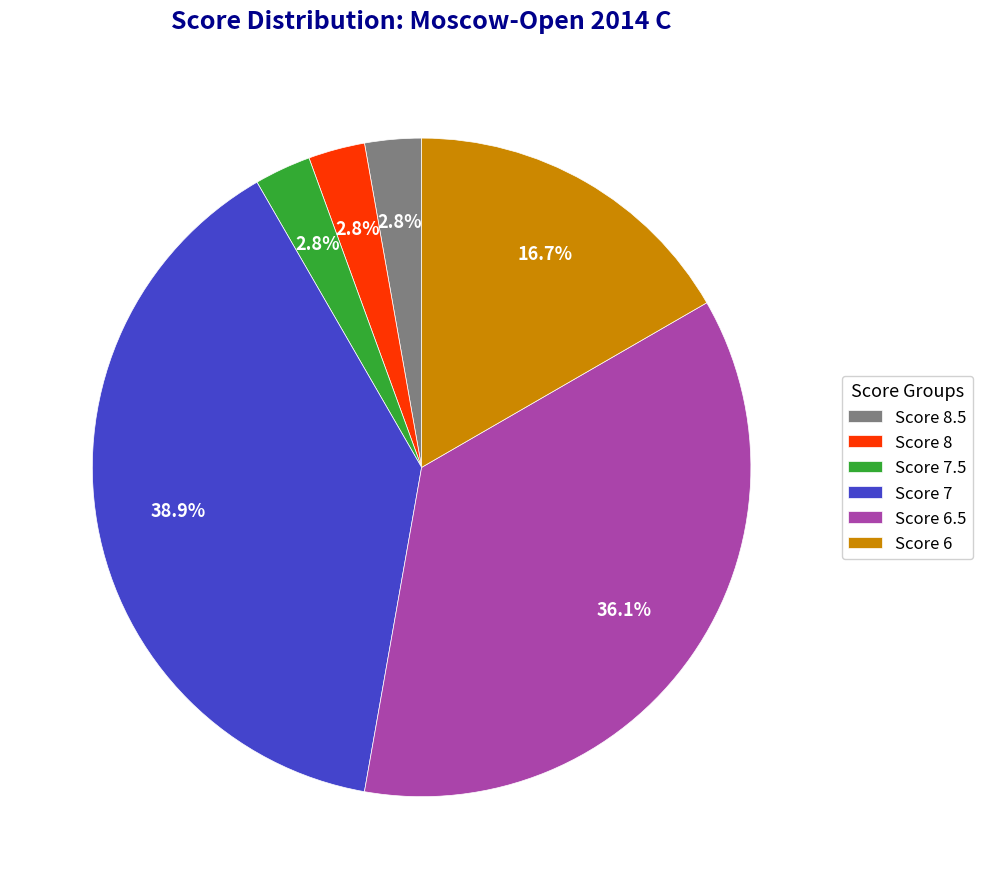

Between Score 7.5 and Score 7, which is larger?

Score 7